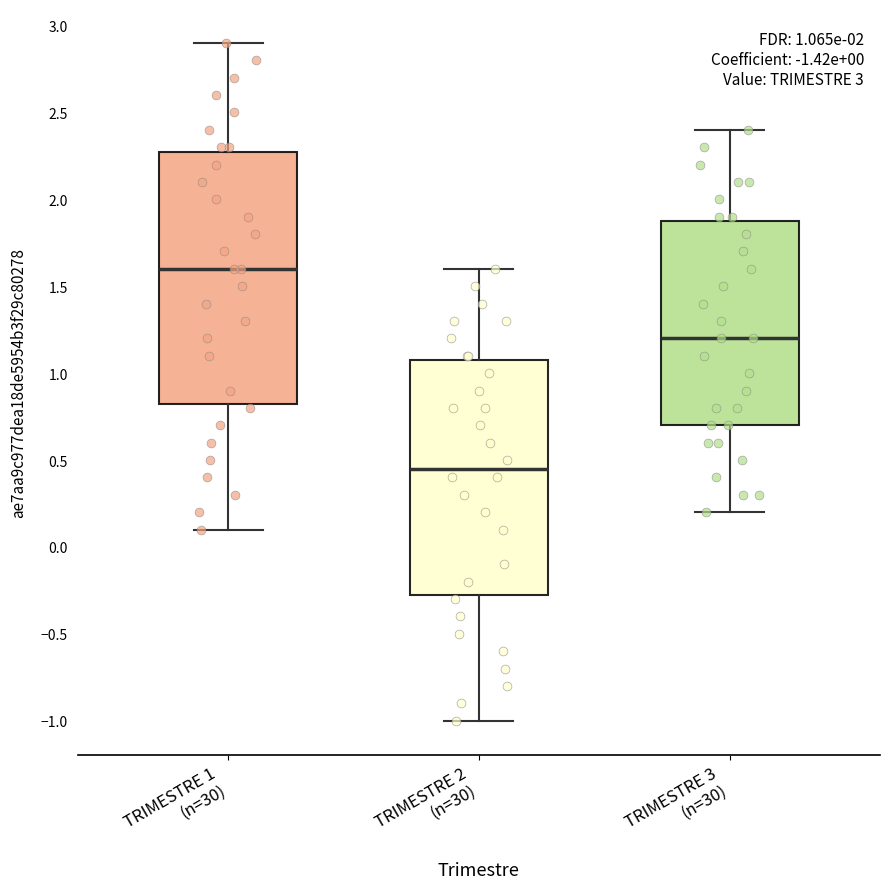

Which box is the tallest, from its lower edge to its upper edge?

TRIMESTRE 1 (n=30)